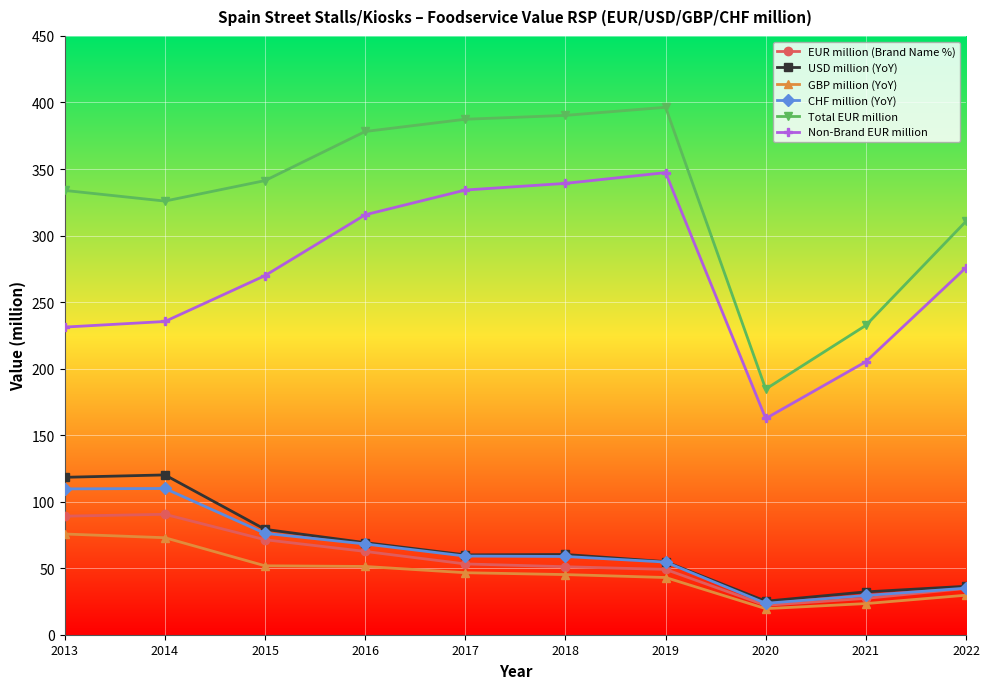

Where does the Non-Brand EUR million series first go above 275?

2016